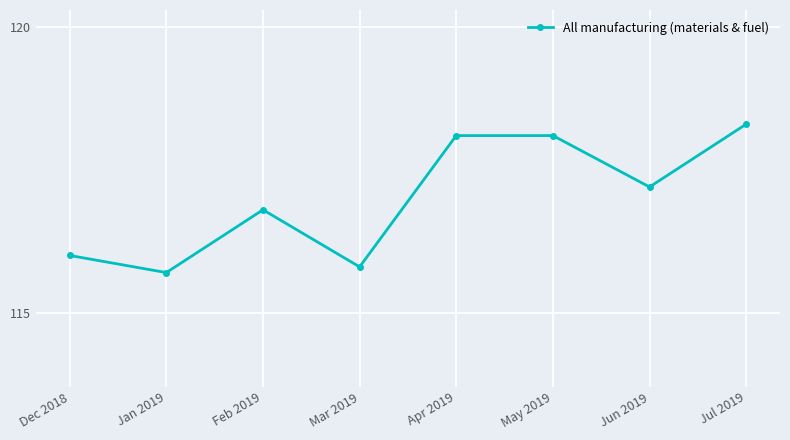

What is the value of the 4th point from the left?

115.8